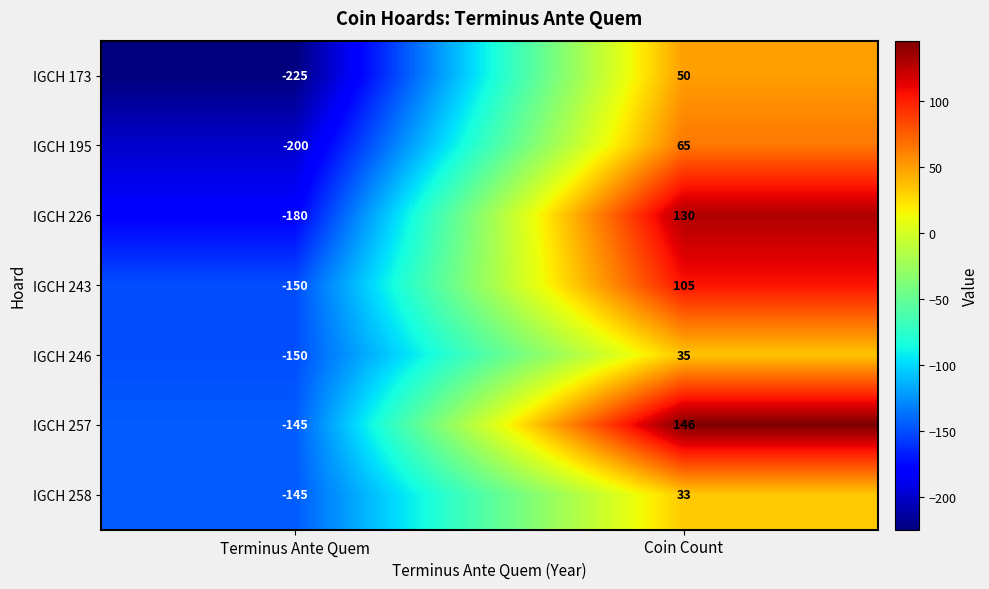

Rank the series by their maximum value, from highest to lowest.

IGCH 257, IGCH 226, IGCH 243, IGCH 195, IGCH 173, IGCH 246, IGCH 258